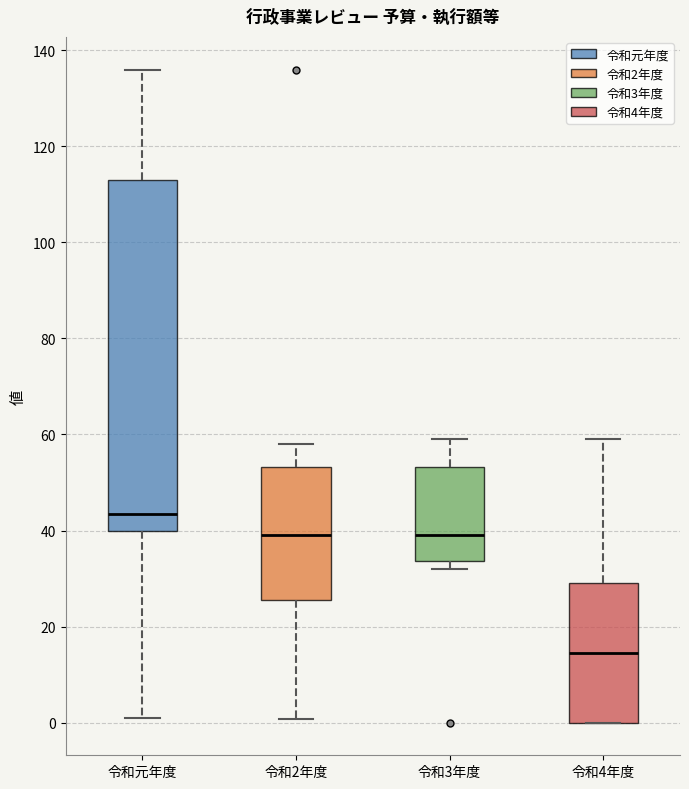

Which box is the tallest, from its lower edge to its upper edge?

令和元年度